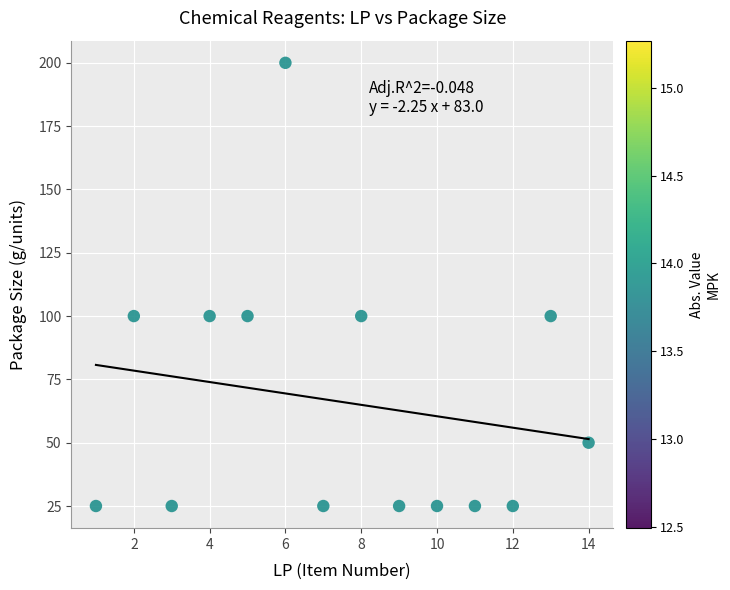

What is the range of X values (max minus min)?

13